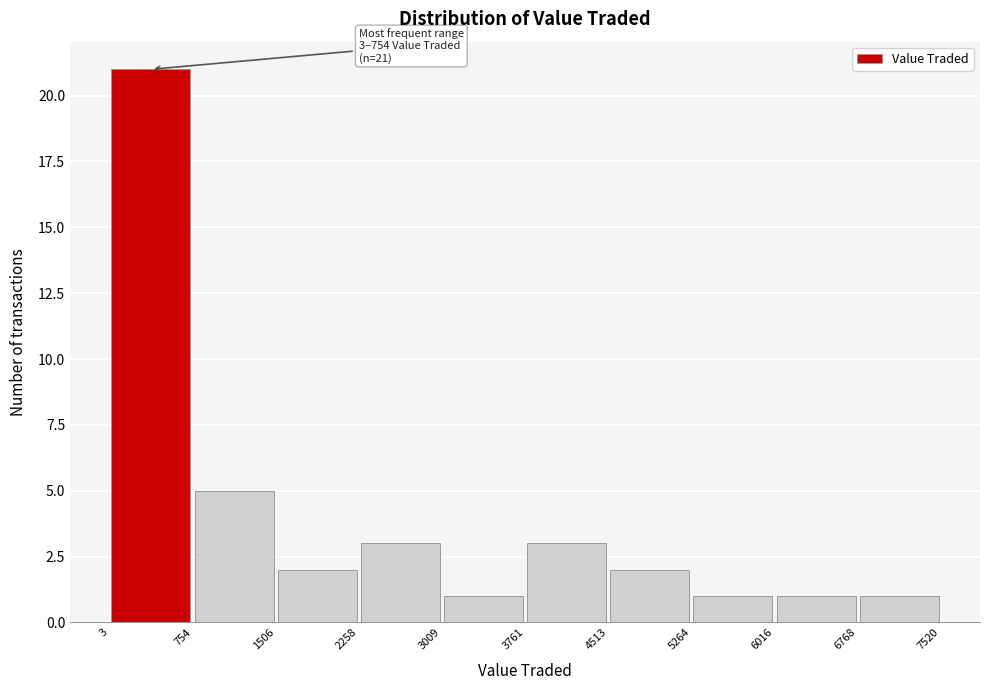

Which range on the x-axis has the tallest bar?

3 to 754